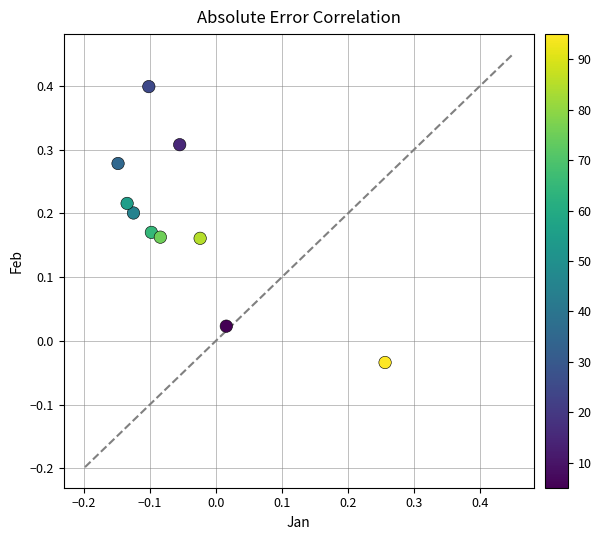

What is the range of Y values (max minus min)?

0.4